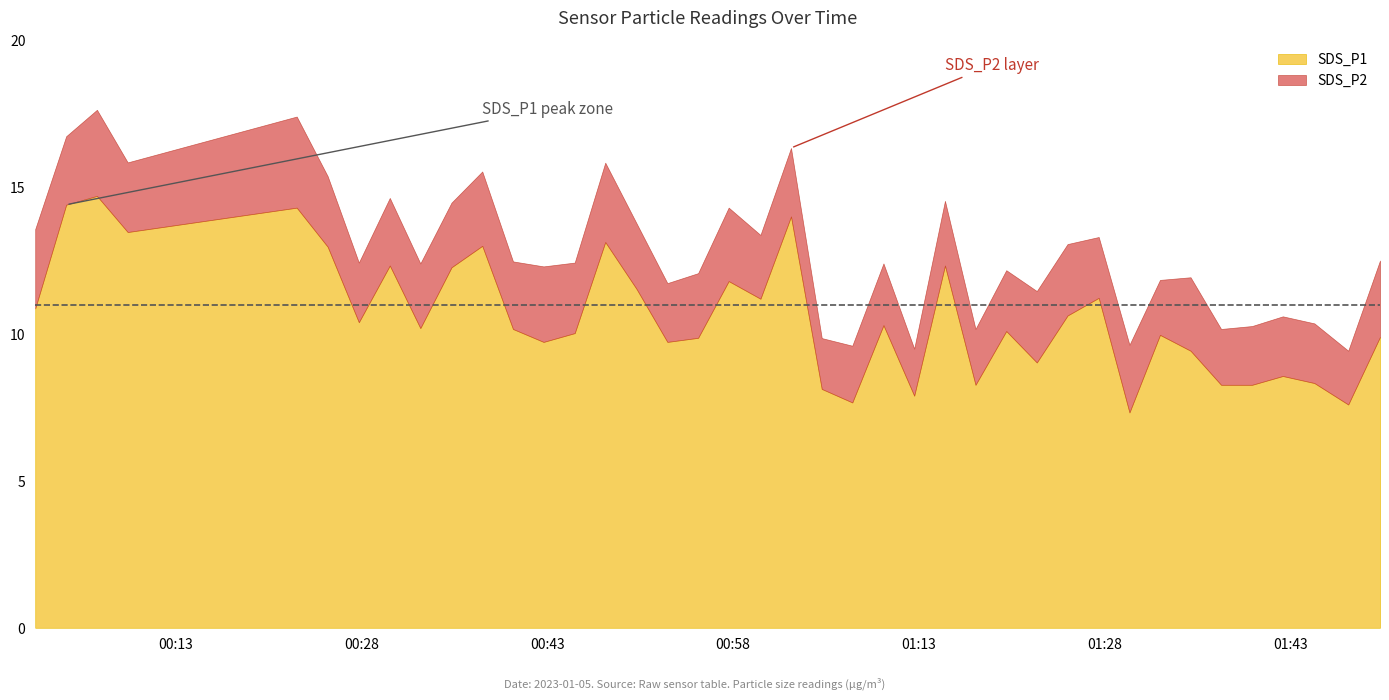

Reading right to left, list all the values displayed in this chart.

SDS_P1: 9.9	7.6	8.3	8.6	8.3	8.3	9.4	10.0	7.3	11.2	10.6	9.0	10.1	8.3	12.3	7.9	10.3	7.7	8.1	14.0	11.2	11.8	9.9	9.7	11.5	13.1	10.0	9.7	10.2	13.0	12.3	10.2	12.3	10.4	13.0	14.3	13.5	14.7	14.4	10.9
SDS_P2: 2.6	1.8	2.0	2.0	2.0	1.9	2.5	1.9	2.3	2.1	2.4	2.4	2.1	1.9	2.2	1.6	2.1	1.9	1.7	2.3	2.2	2.5	2.2	2.0	2.2	2.7	2.4	2.6	2.3	2.5	2.2	2.2	2.3	2.0	2.4	3.1	2.4	2.9	2.3	2.7